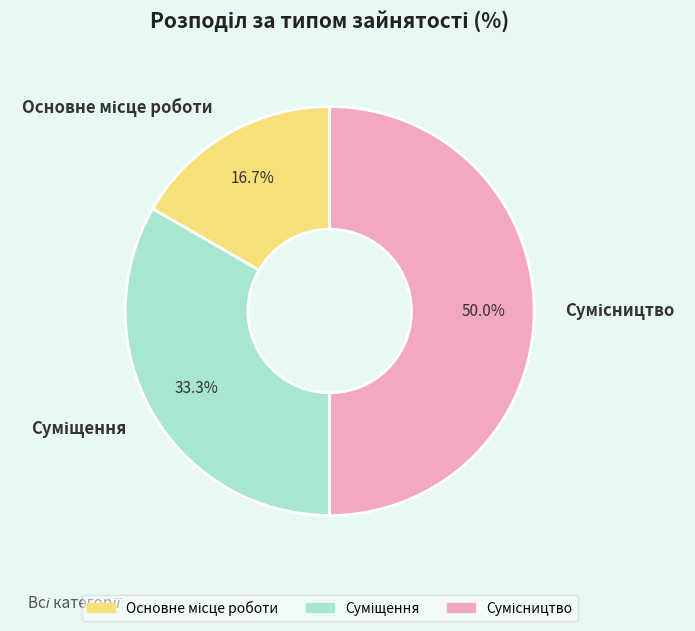

What percentage do Сумісництво and Основне місце роботи together represent?

66.7%